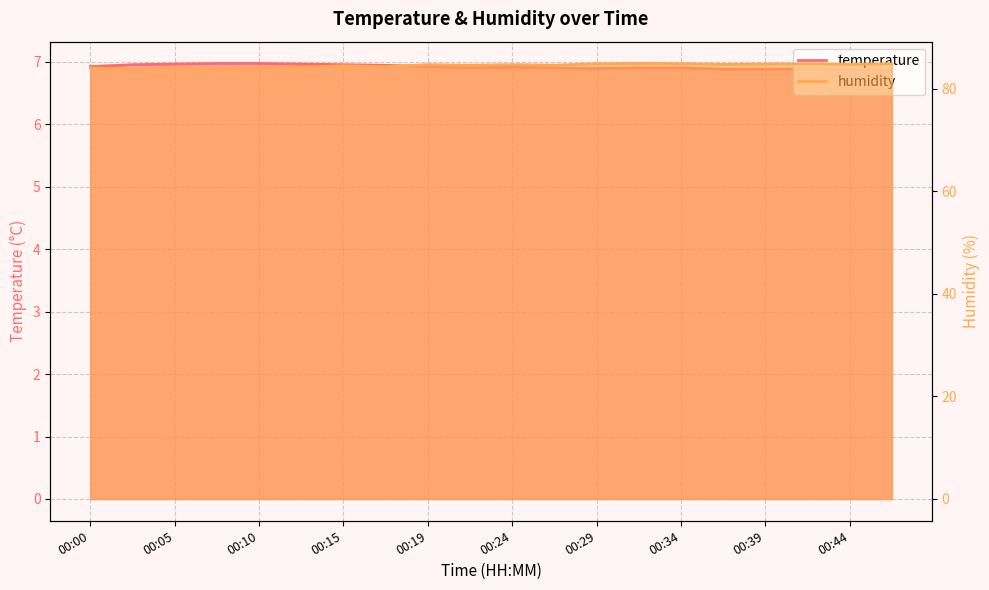

Reading right to left, transcribe all the data shown in this chart.

temperature: 6.9	6.9	6.9	6.9	6.9	6.9	6.9	6.9	6.9	6.9	6.9	6.9	6.9	7.0	7.0	7.0	7.0	7.0	7.0	6.9
humidity: 84.9	84.8	84.9	84.8	84.8	84.9	85.0	84.9	84.6	84.7	84.6	84.7	84.3	84.5	84.2	84.1	83.9	84.0	83.8	84.1